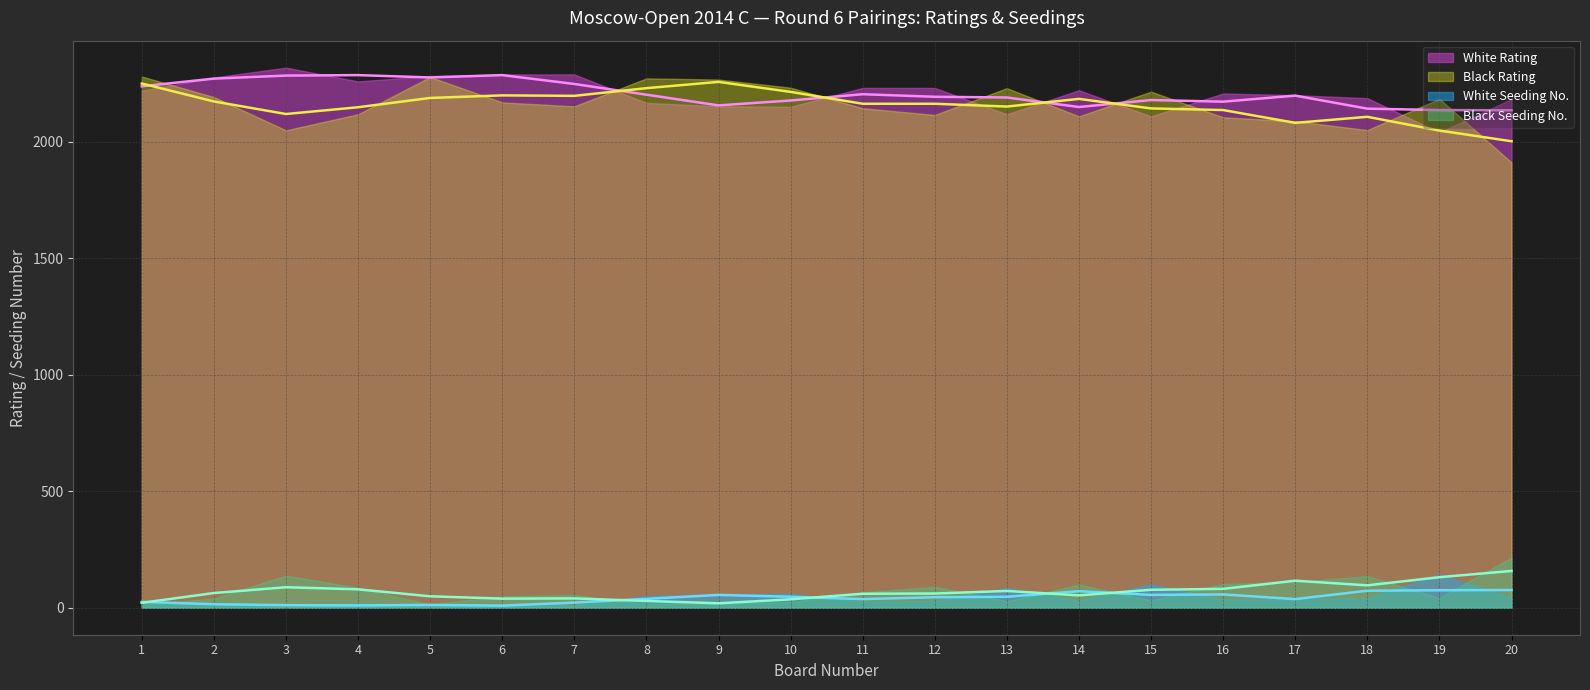

What is the value of the White Rating point at the 3rd from the left?

2319